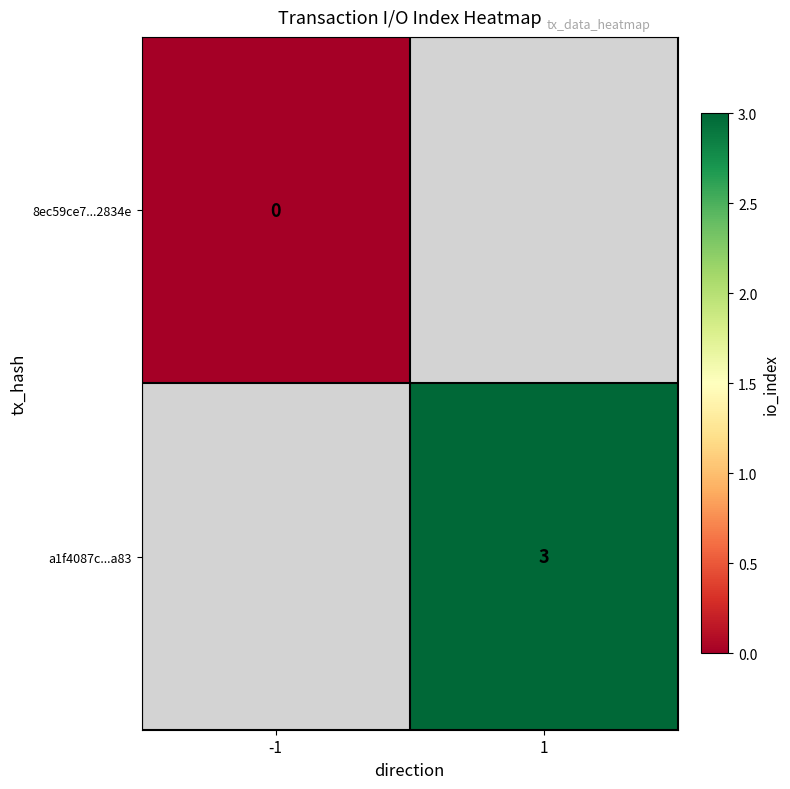

True or false: a1f4087c...a83 has a value of 3 at 1.

True